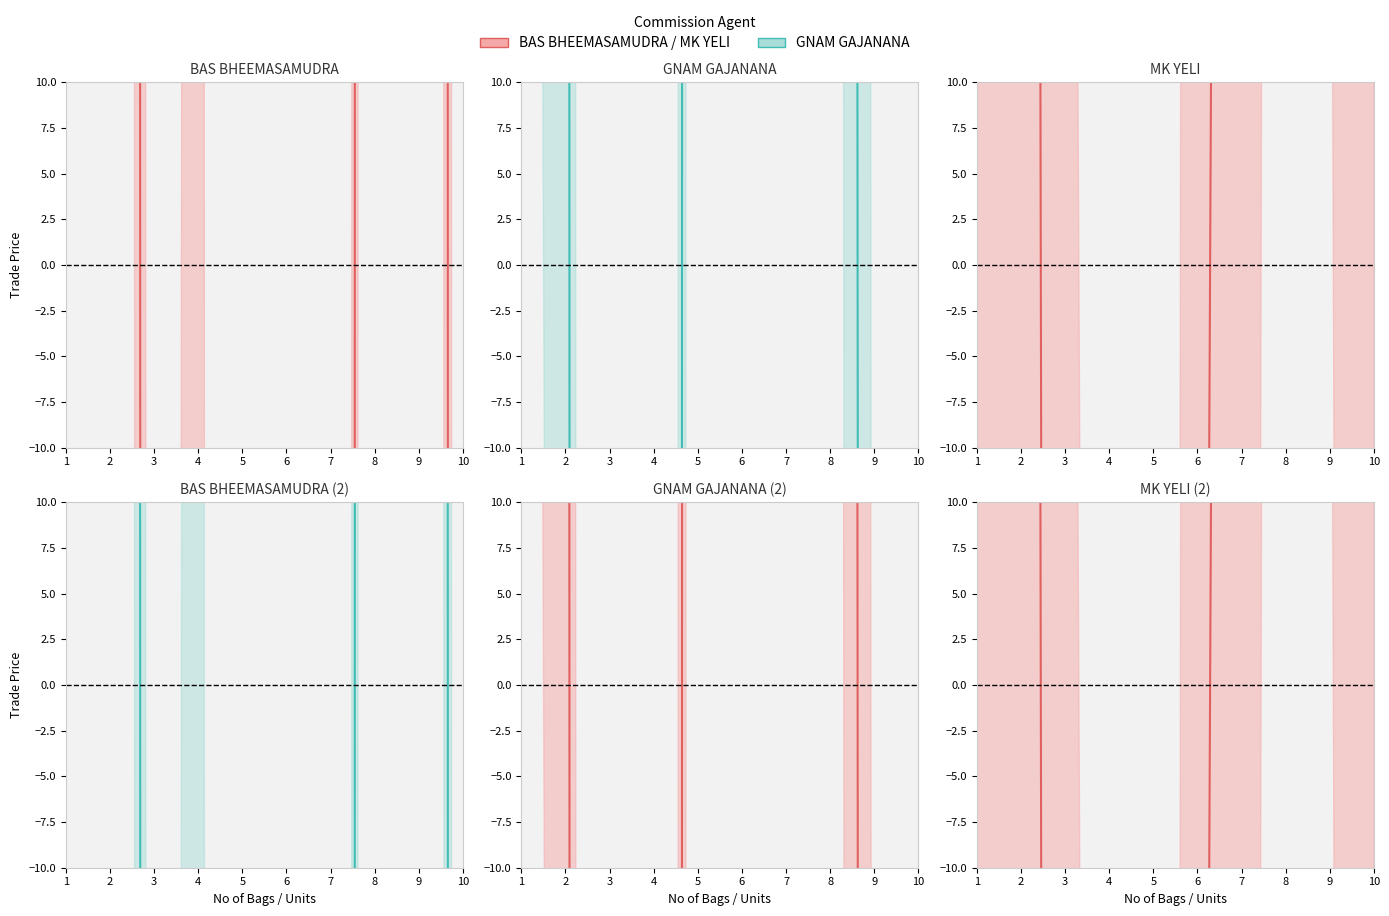

Does the chart display data point markers on the line(s)?

No